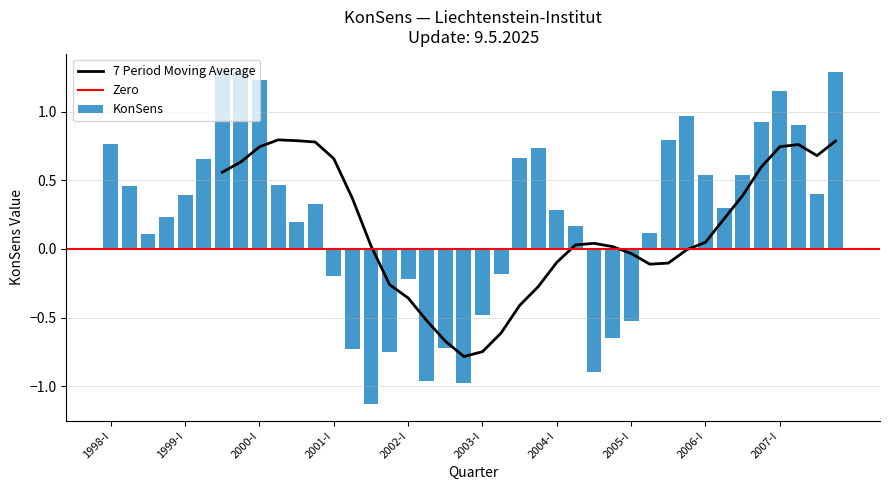

What position from the right is 2002-I?

24